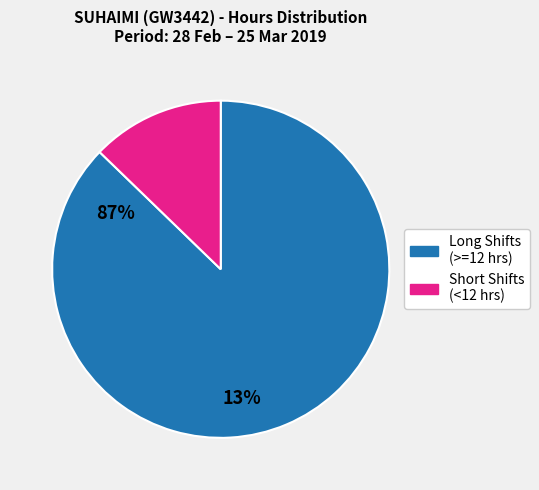

How many segments does this pie chart have?

2